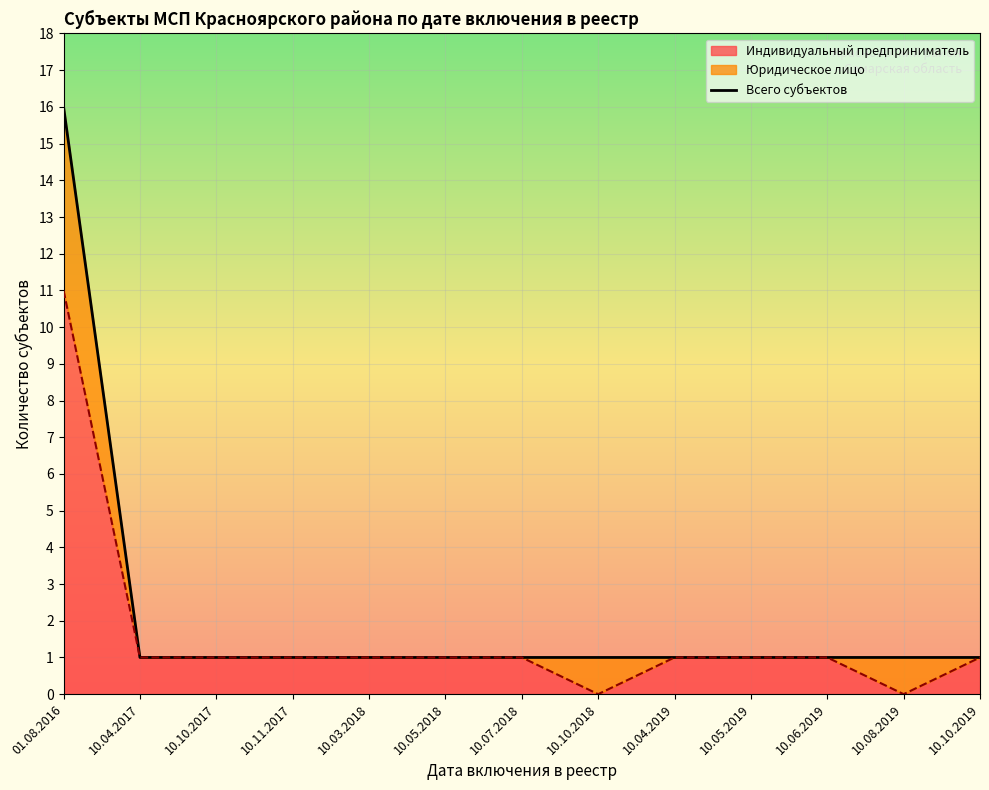

Between 10.10.2017 and 10.04.2019, which is larger?

10.10.2017